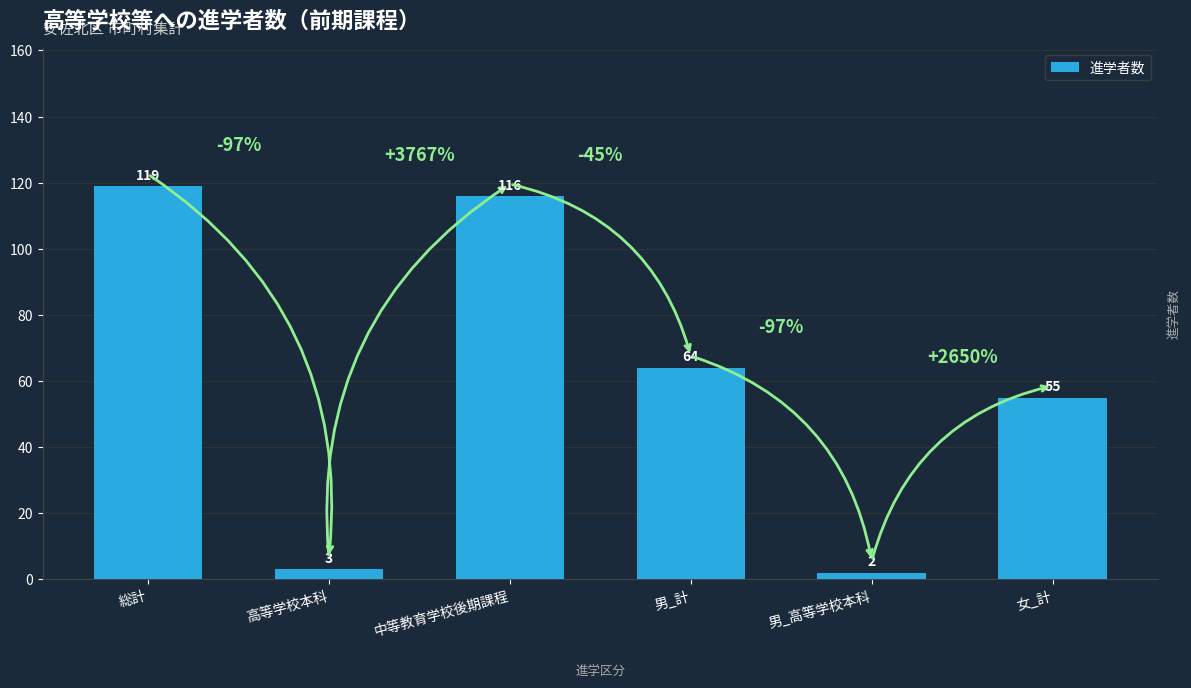

What is the sum of all values?

359